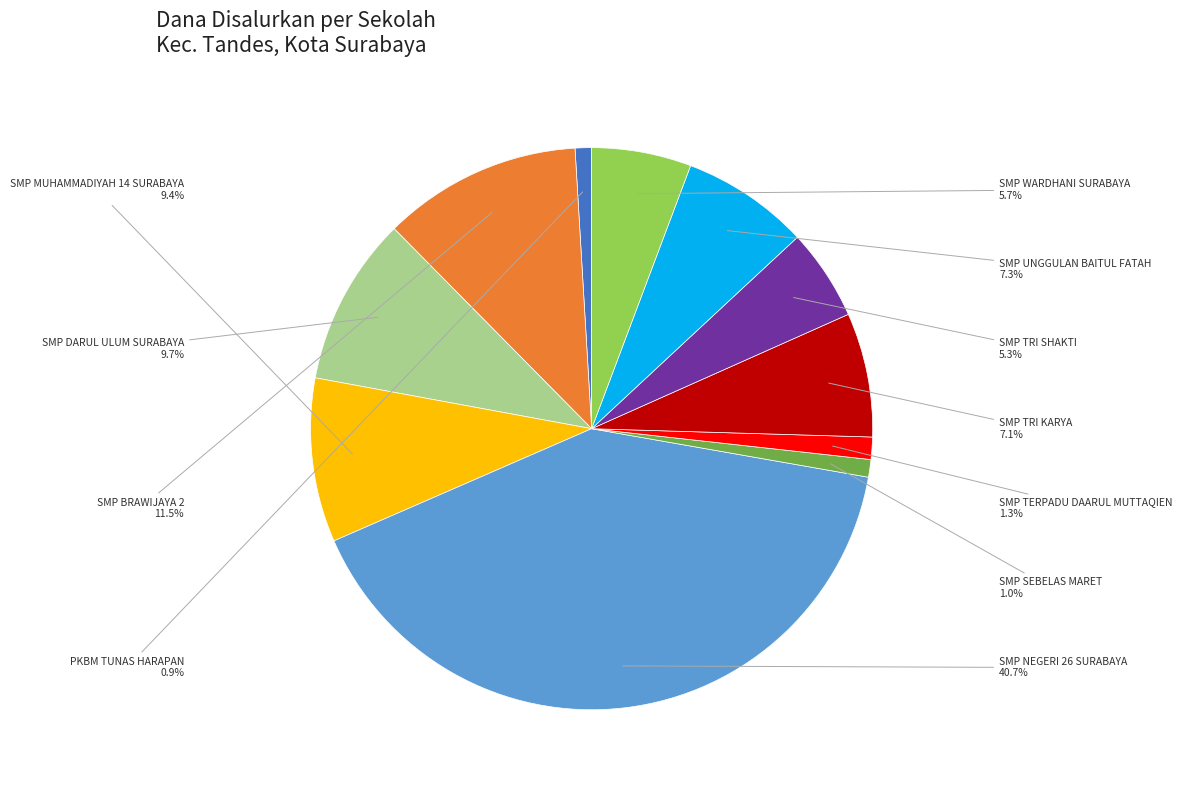

Is there any slice that represents more than half of the pie?

No